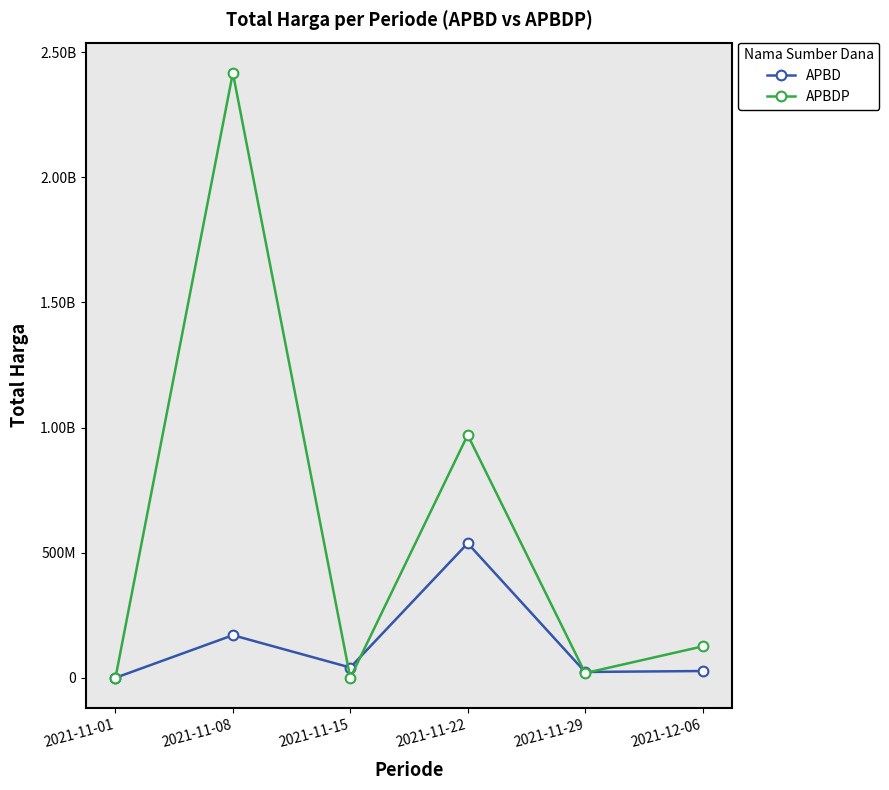

Where is the first local maximum for APBDP?

2021-11-08